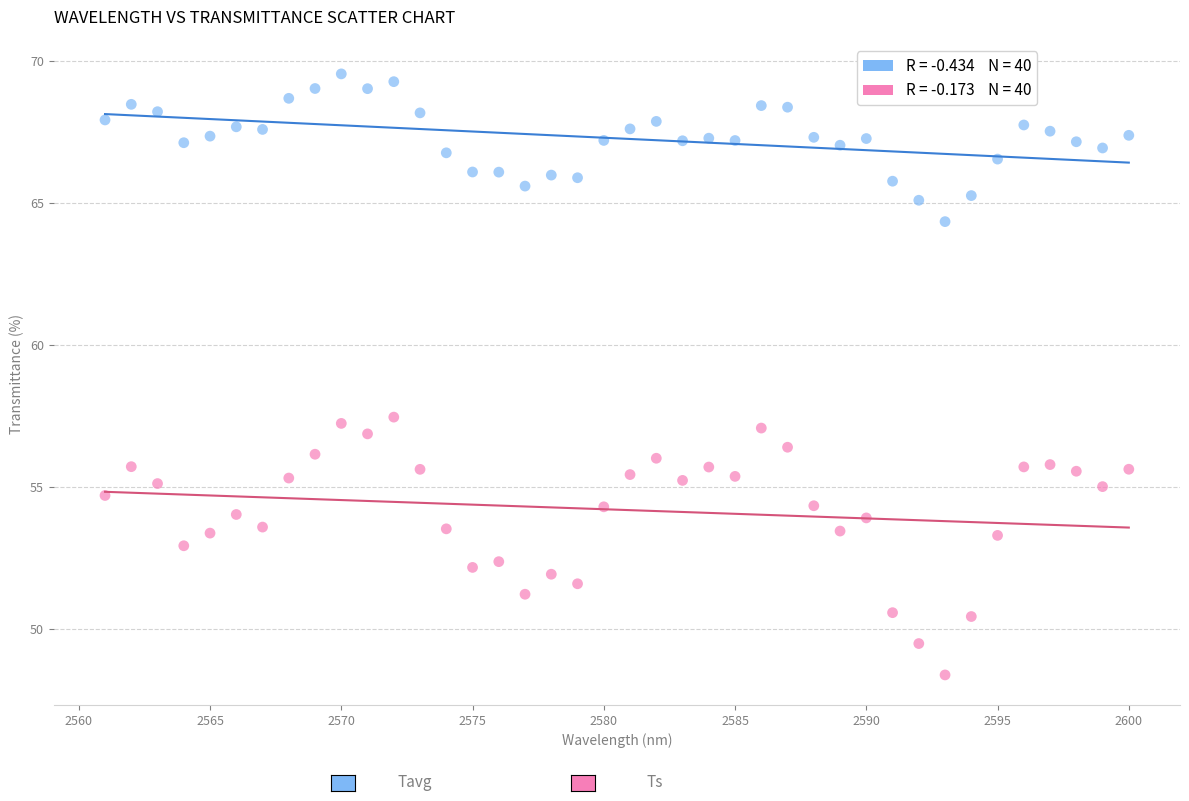

Across all data points, what is the range of X values (max minus min)?

39.0